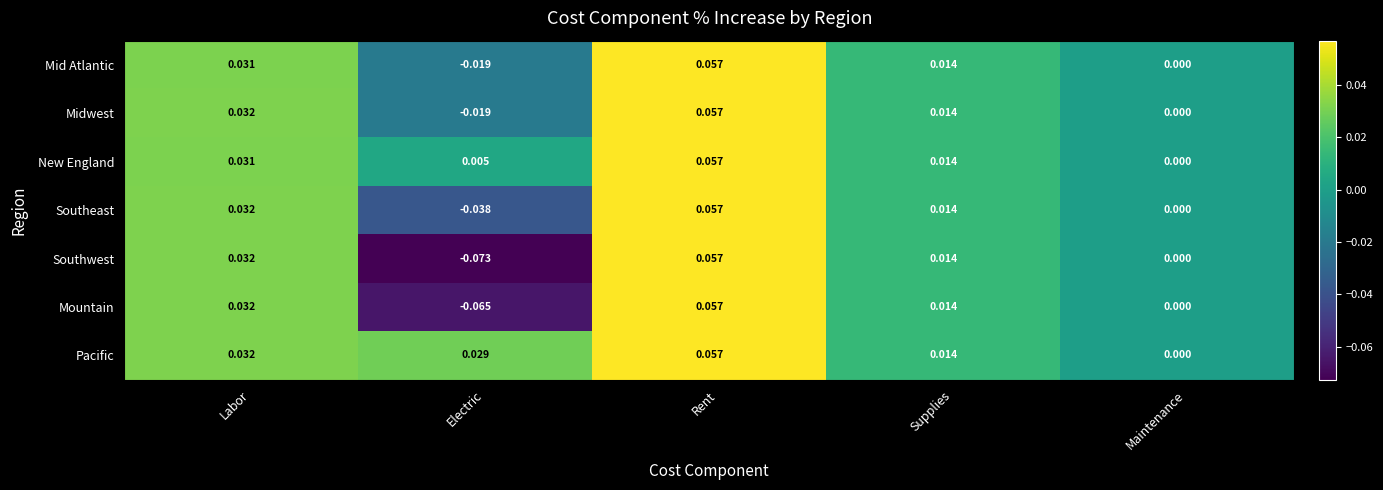

At which label does Southwest reach its minimum?

Electric